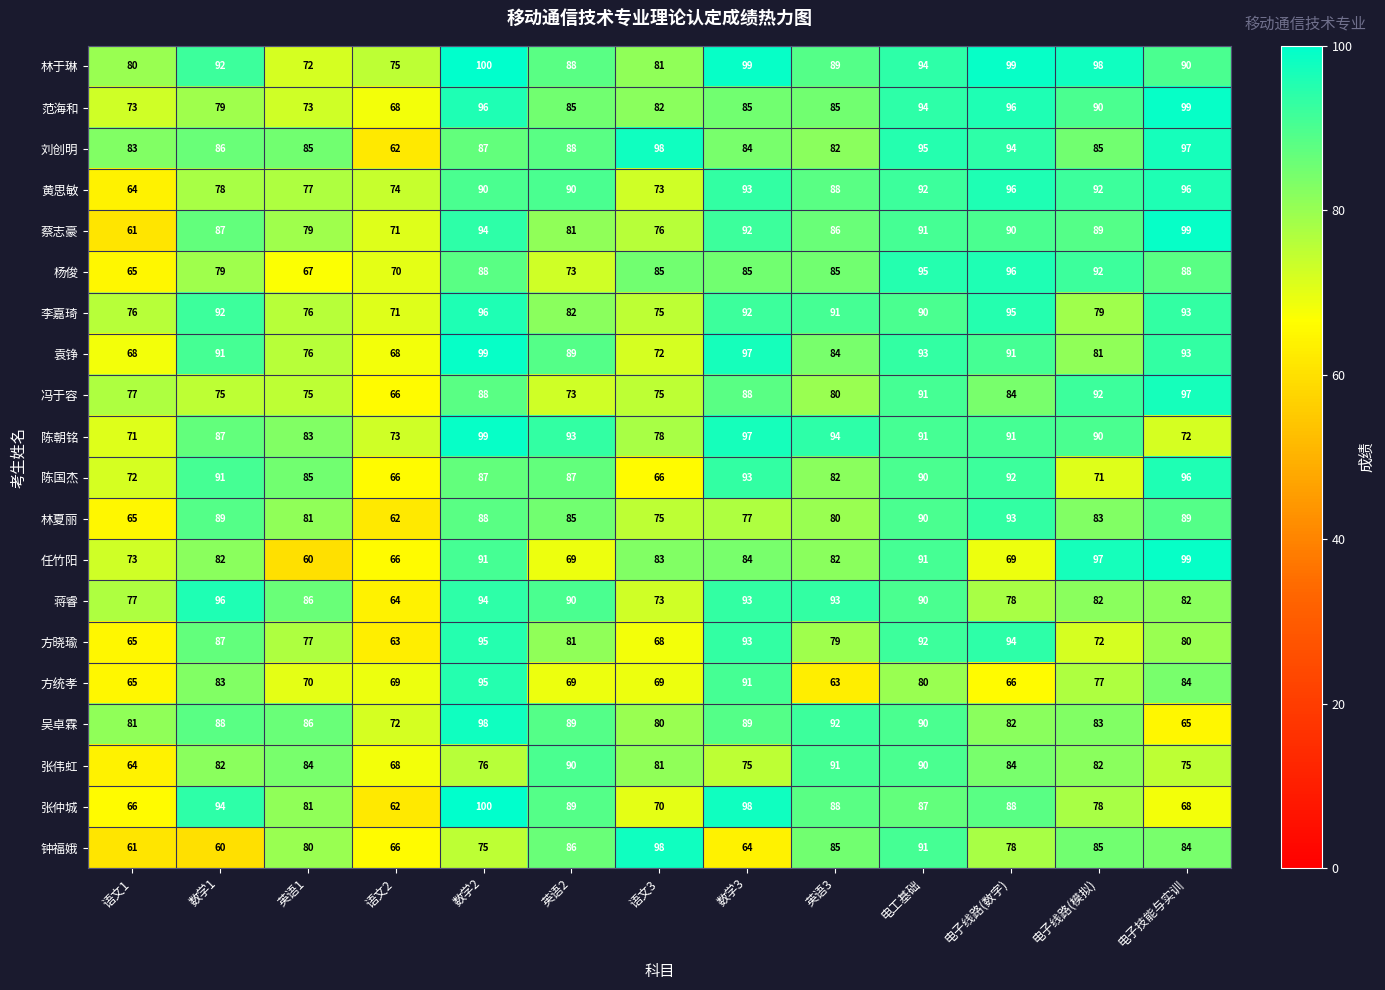

Between 电子线路(数字) and 电子技能与实训, which series saw the biggest shift?

任竹阳